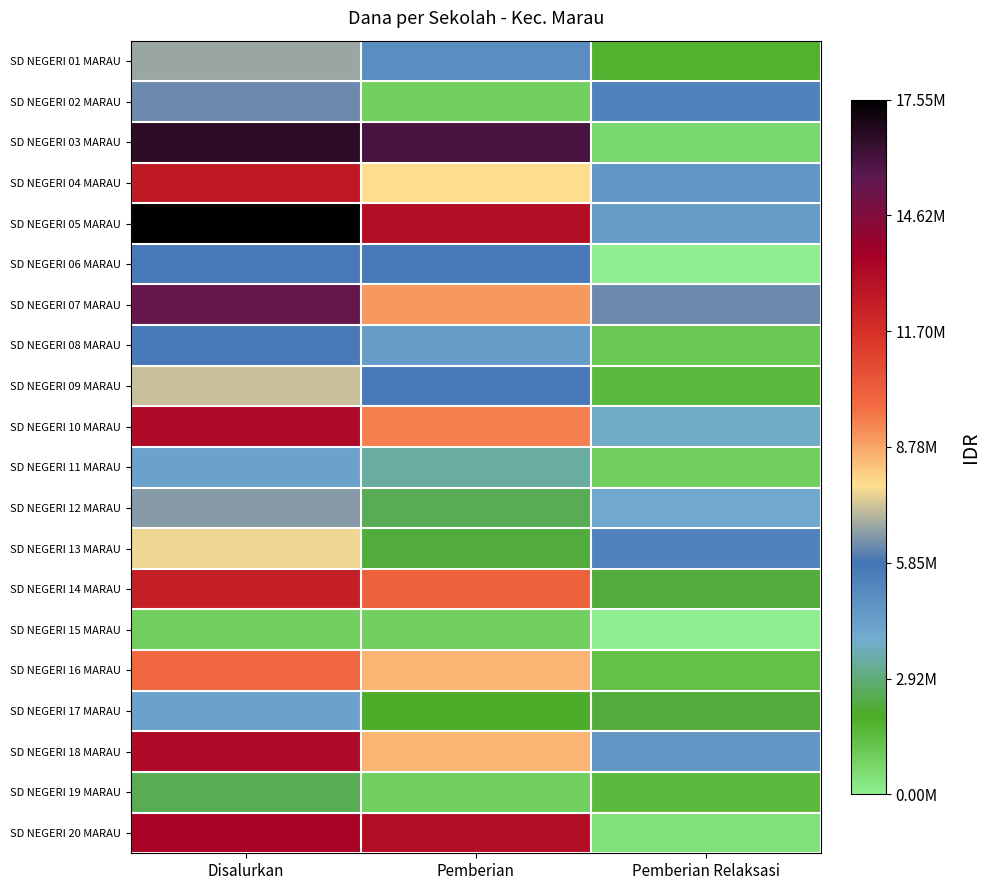

Rank the series by their maximum value, from lowest to highest.

SD NEGERI 15 MARAU, SD NEGERI 19 MARAU, SD NEGERI 11 MARAU, SD NEGERI 17 MARAU, SD NEGERI 06 MARAU, SD NEGERI 08 MARAU, SD NEGERI 02 MARAU, SD NEGERI 12 MARAU, SD NEGERI 01 MARAU, SD NEGERI 09 MARAU, SD NEGERI 13 MARAU, SD NEGERI 16 MARAU, SD NEGERI 14 MARAU, SD NEGERI 04 MARAU, SD NEGERI 10 MARAU, SD NEGERI 18 MARAU, SD NEGERI 20 MARAU, SD NEGERI 07 MARAU, SD NEGERI 03 MARAU, SD NEGERI 05 MARAU